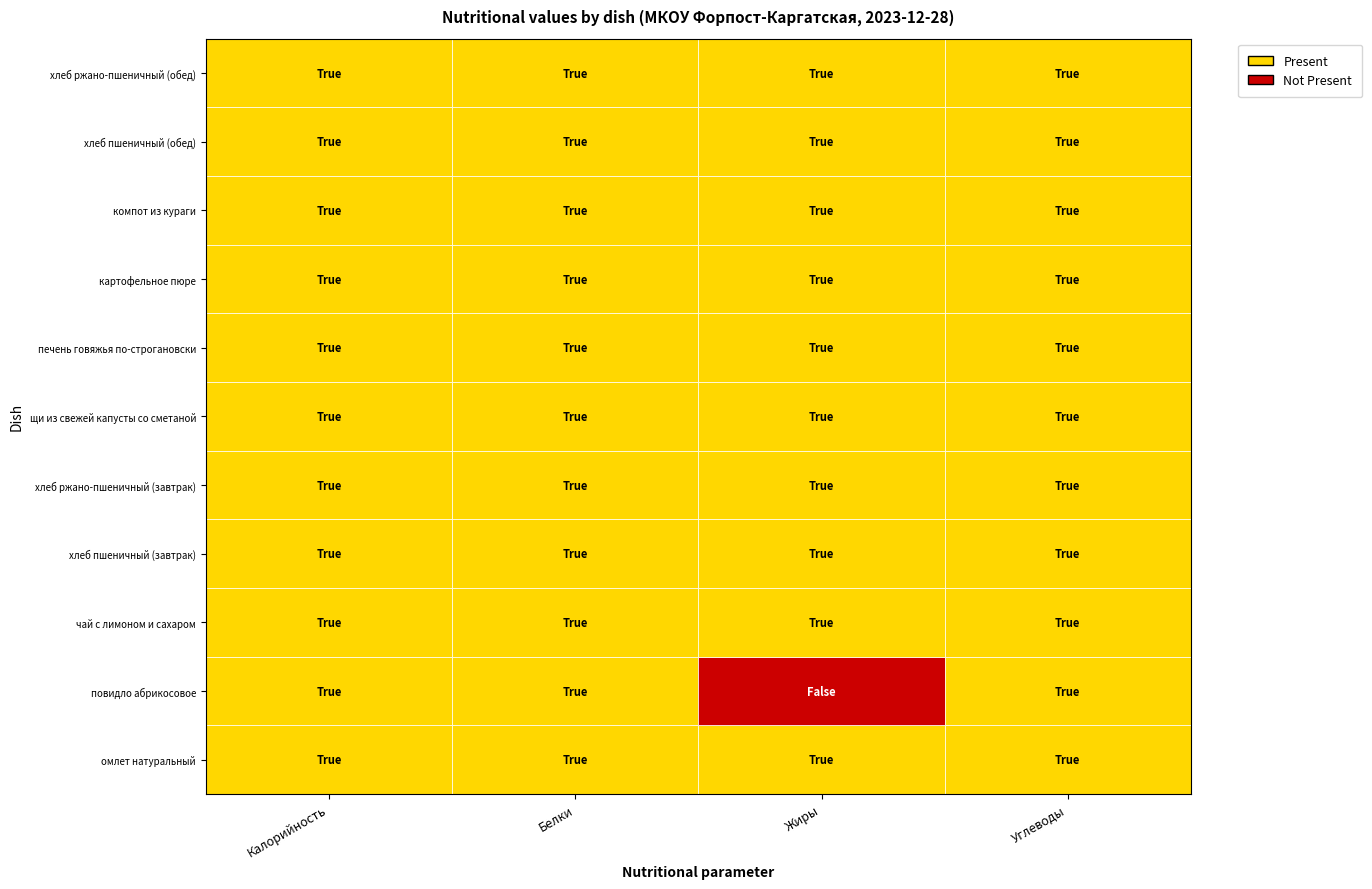

Rank the categories by омлет натуральный value from highest to lowest.

Калорийность, Жиры, Белки, Углеводы